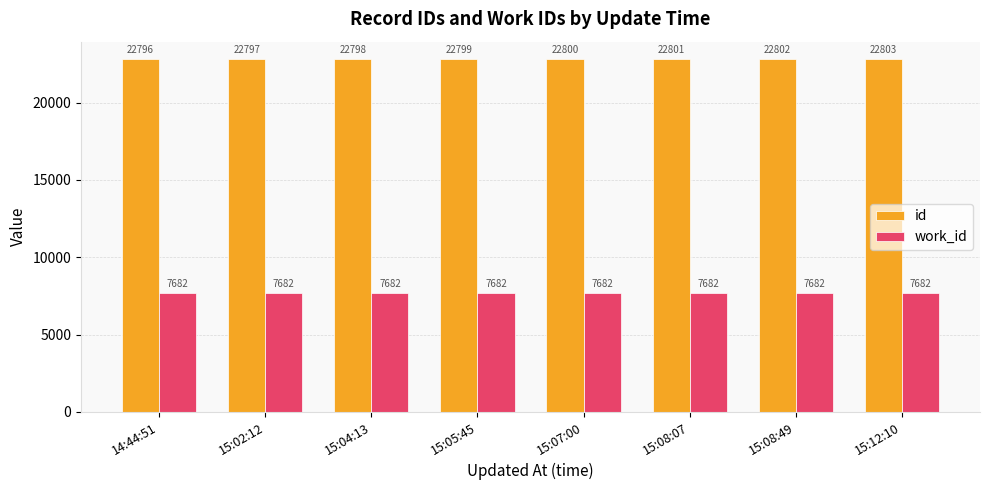

List the series in order of their peak value, lowest first.

work_id, id